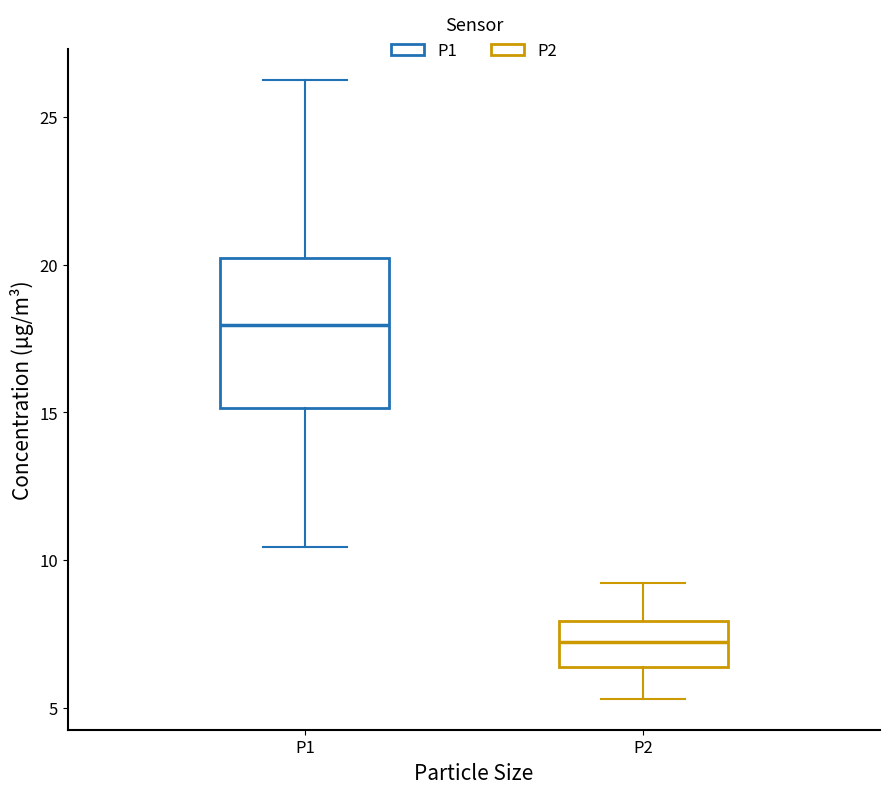

Reading left to right, transcribe this box plot: for each box, give where its median line is, the range the box spans, and where its two whiskers end, as read against the y-axis. The values are not printed on the chart, so give them approximately, as read against the axis.

P1: median 18.0, box 15.0 to 20.0, whiskers 10.5 to 26.5
P2: median 7.5, box 6.5 to 8.0, whiskers 5.5 to 9.0